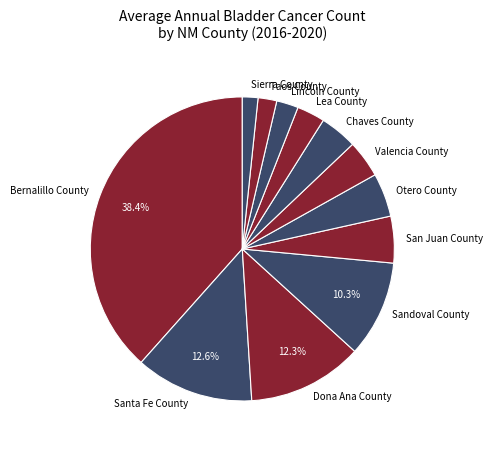

To the nearest percent, what portion does Taos County represent?

2%